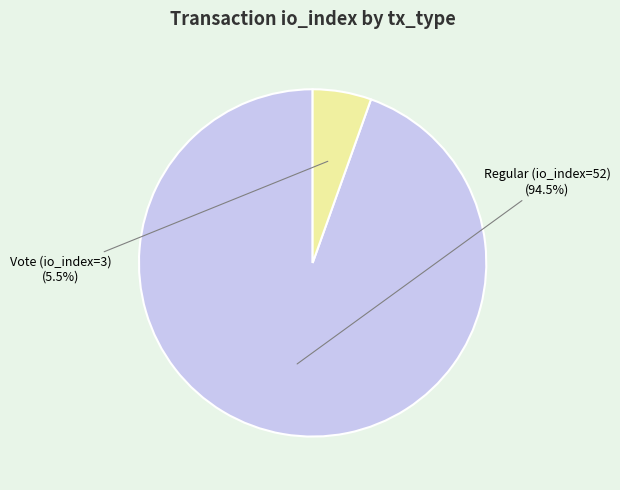

Is there a majority slice in this chart?

Yes